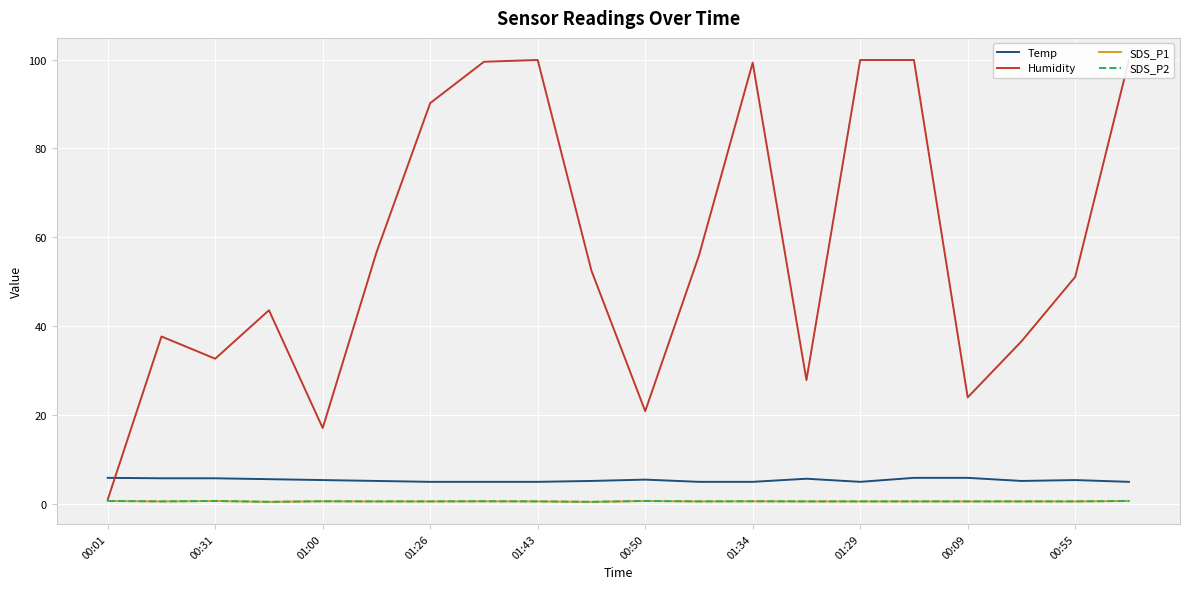

Between 01:26 and 01:29, which series saw the biggest shift?

Humidity